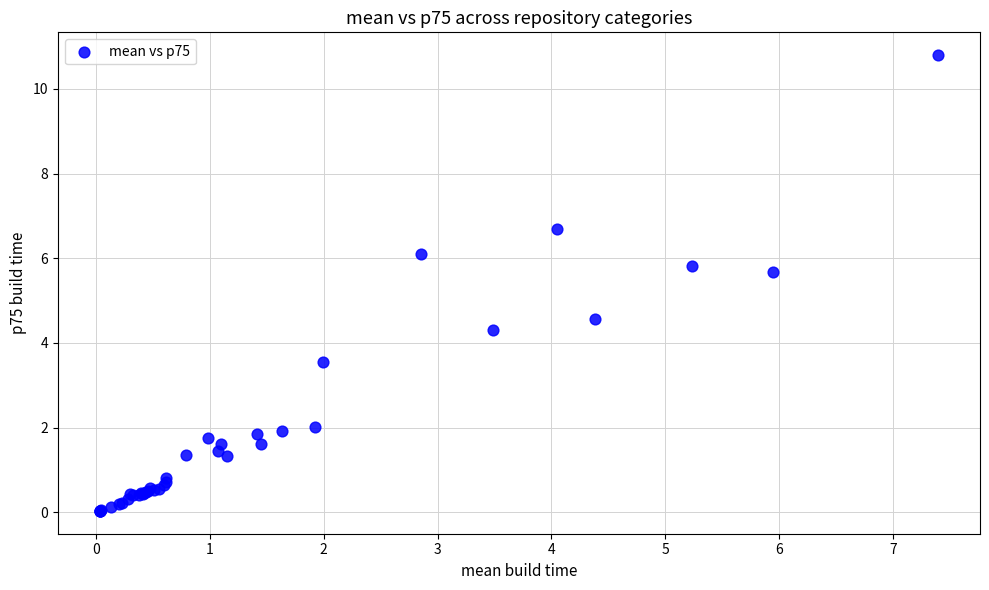

What Y value in the scatter plot is closest to 5?

4.6